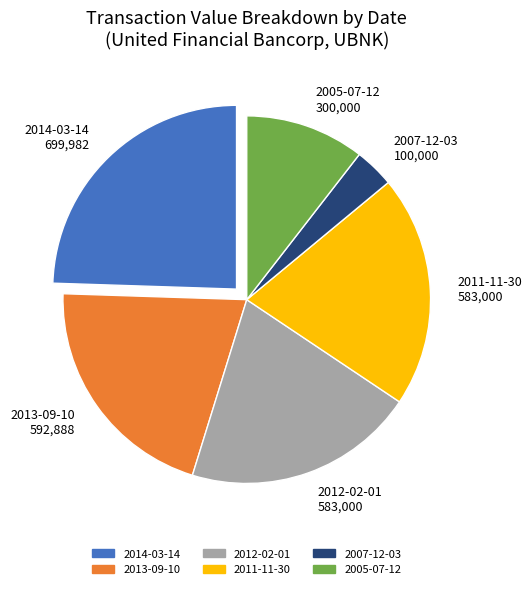

Which slice is the largest?

2014-03-14